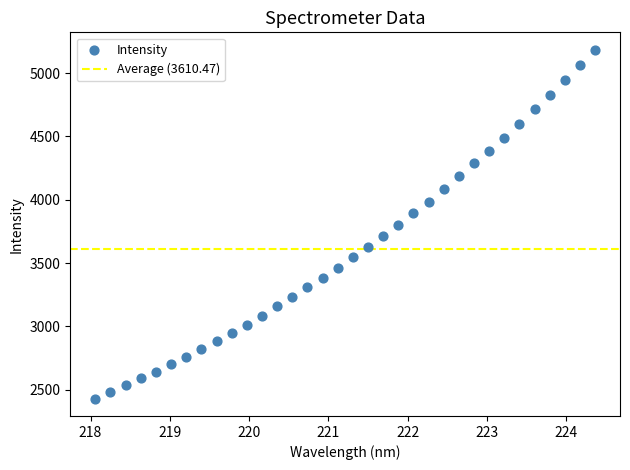

What is the range of Y values (max minus min)?

2754.7